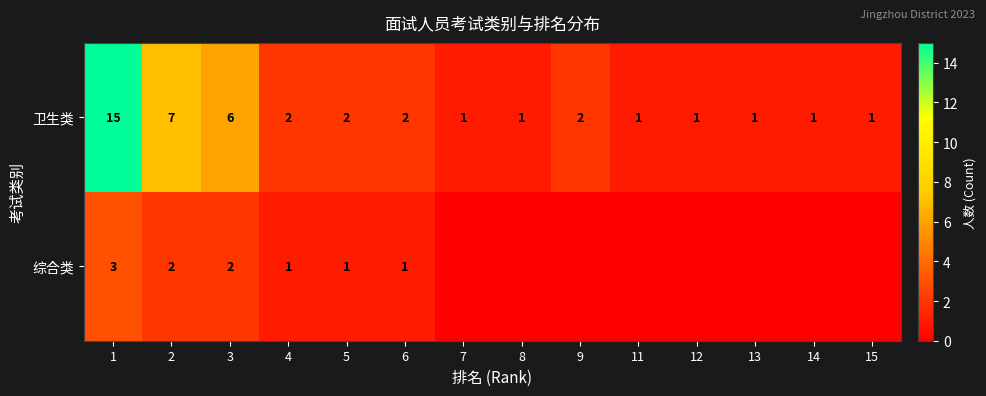

Is it true that 卫生类 equals 2 at 11?

False